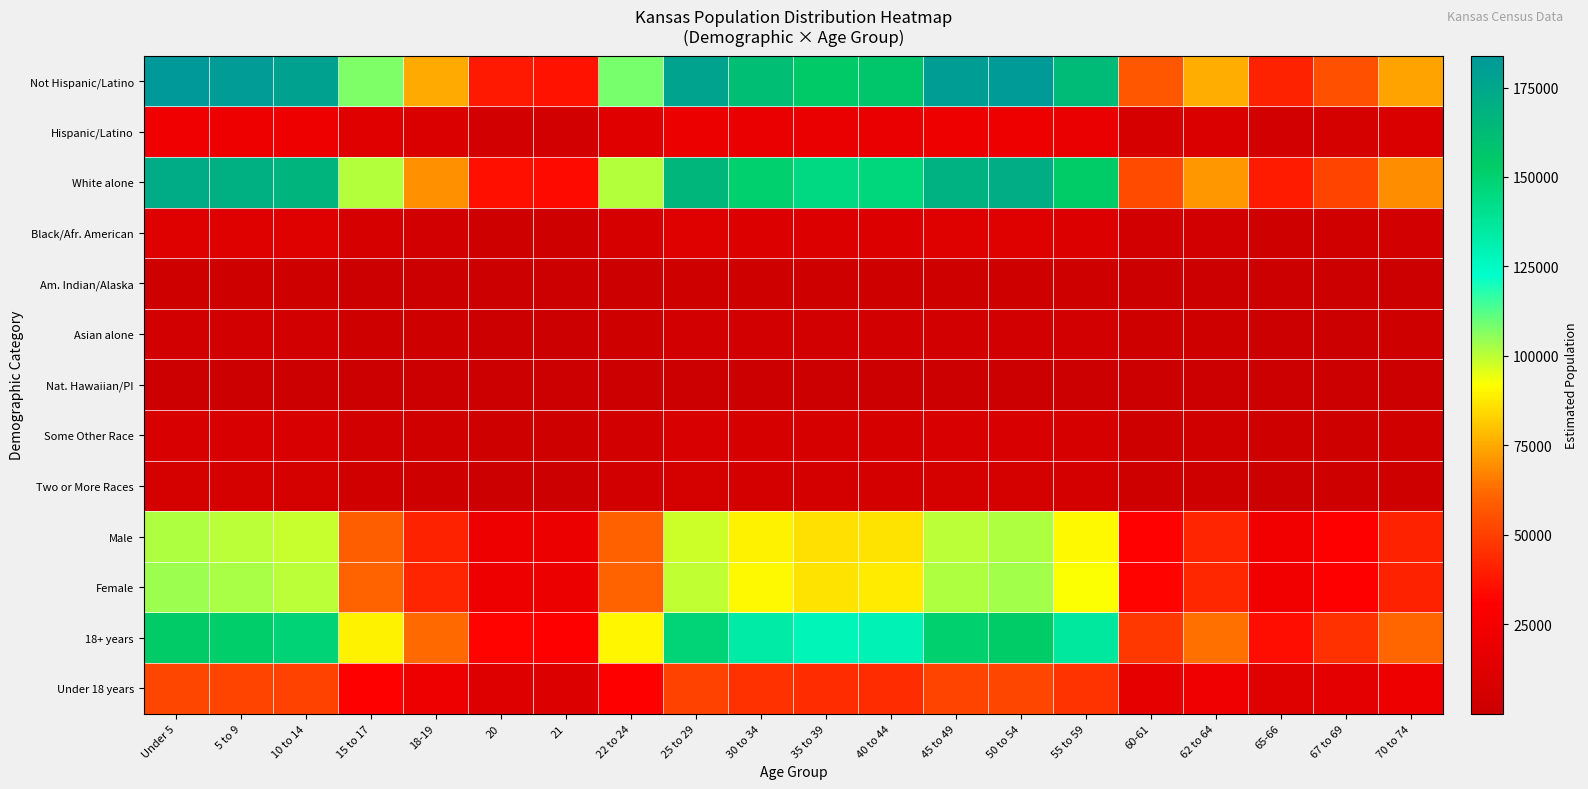

Reading left to right, extract all data points from this chart.

Not Hispanic/Latino: Under 5=183881.9	5 to 9=181157.1	10 to 14=177968.8	15 to 17=107484.3	18-19=74902.3	20=38261.4	21=36626.6	22 to 24=108065.0	25 to 29=176983.6	30 to 34=161014.3	35 to 39=154259.2	40 to 44=155956.7	45 to 49=180605.0	50 to 54=182935.1	55 to 59=163318.5	60-61=56966.2	62 to 64=76127.4	65-66=41676.1	67 to 69=54747.0	70 to 74=73944.0
Hispanic/Latino: Under 5=21610.1	5 to 9=21289.9	10 to 14=20915.2	15 to 17=12631.7	18-19=8802.7	20=4496.6	21=4304.4	22 to 24=12700.0	25 to 29=20799.4	30 to 34=18922.7	35 to 39=18128.8	40 to 44=18328.3	45 to 49=21225.0	50 to 54=21498.9	55 to 59=19193.5	60-61=6694.8	62 to 64=8946.6	65-66=4897.9	67 to 69=6434.0	70 to 74=8690.0
White alone: Under 5=172211.7	5 to 9=169659.9	10 to 14=166673.9	15 to 17=100662.7	18-19=70148.6	20=35833.2	21=34302.1	22 to 24=101206.6	25 to 29=165751.2	30 to 34=150795.5	35 to 39=144469.1	40 to 44=146058.8	45 to 49=169142.8	50 to 54=171325.1	55 to 59=152953.4	60-61=53350.8	62 to 64=71295.9	65-66=39031.2	67 to 69=51272.5	70 to 74=69251.1
Black/Afr. American: Under 5=12090.2	5 to 9=11911.0	10 to 14=11701.4	15 to 17=7067.1	18-19=4924.8	20=2515.7	21=2408.2	22 to 24=7105.2	25 to 29=11636.6	30 to 34=10586.6	35 to 39=10142.5	40 to 44=10254.1	45 to 49=11874.7	50 to 54=12027.9	55 to 59=10738.1	60-61=3745.5	62 to 64=5005.4	65-66=2740.2	67 to 69=3599.6	70 to 74=4861.8
Am. Indian/Alaska: Under 5=2027.5	5 to 9=1997.4	10 to 14=1962.3	15 to 17=1185.1	18-19=825.9	20=421.9	21=403.8	22 to 24=1191.5	25 to 29=1951.4	30 to 34=1775.3	35 to 39=1700.8	40 to 44=1719.6	45 to 49=1991.3	50 to 54=2017.0	55 to 59=1800.7	60-61=628.1	62 to 64=839.4	65-66=459.5	67 to 69=603.6	70 to 74=815.3
Asian alone: Under 5=4880.5	5 to 9=4808.1	10 to 14=4723.5	15 to 17=2852.8	18-19=1988.0	20=1015.5	21=972.1	22 to 24=2868.2	25 to 29=4697.4	30 to 34=4273.5	35 to 39=4094.2	40 to 44=4139.3	45 to 49=4793.5	50 to 54=4855.3	55 to 59=4334.7	60-61=1512.0	62 to 64=2020.5	65-66=1106.1	67 to 69=1453.1	70 to 74=1962.6
Nat. Hawaiian/PI: Under 5=161.2	5 to 9=158.8	10 to 14=156.0	15 to 17=94.2	18-19=65.7	20=33.5	21=32.1	22 to 24=94.7	25 to 29=155.1	30 to 34=141.1	35 to 39=135.2	40 to 44=136.7	45 to 49=158.3	50 to 54=160.4	55 to 59=143.2	60-61=49.9	62 to 64=66.7	65-66=36.5	67 to 69=48.0	70 to 74=64.8
Some Other Race: Under 5=7931.7	5 to 9=7814.2	10 to 14=7676.7	15 to 17=4636.3	18-19=3230.9	20=1650.4	21=1579.9	22 to 24=4661.4	25 to 29=7634.2	30 to 34=6945.4	35 to 39=6654.0	40 to 44=6727.2	45 to 49=7790.4	50 to 54=7890.9	55 to 59=7044.7	60-61=2457.2	62 to 64=3283.8	65-66=1797.7	67 to 69=2361.5	70 to 74=3189.6
Two or More Races: Under 5=6189.2	5 to 9=6097.5	10 to 14=5990.2	15 to 17=3617.8	18-19=2521.1	20=1287.8	21=1232.8	22 to 24=3637.3	25 to 29=5957.0	30 to 34=5419.5	35 to 39=5192.2	40 to 44=5249.3	45 to 49=6078.9	50 to 54=6157.3	55 to 59=5497.1	60-61=1917.4	62 to 64=2562.3	65-66=1402.8	67 to 69=1842.7	70 to 74=2488.9
Male: Under 5=101942.9	5 to 9=100432.3	10 to 14=98664.7	15 to 17=59588.5	18-19=41525.4	20=21211.9	21=20305.5	22 to 24=59910.5	25 to 29=98118.5	30 to 34=89265.2	35 to 39=85520.2	40 to 44=86461.3	45 to 49=100126.2	50 to 54=101418.0	55 to 59=90542.7	60-61=31581.7	62 to 64=42204.5	65-66=23105.0	67 to 69=30351.4	70 to 74=40994.0
Female: Under 5=103549.1	5 to 9=102014.7	10 to 14=100219.3	15 to 17=60527.5	18-19=42179.6	20=21546.1	21=20625.5	22 to 24=60854.5	25 to 29=99664.5	30 to 34=90671.8	35 to 39=86867.8	40 to 44=87823.7	45 to 49=101703.8	50 to 54=103016.0	55 to 59=91969.3	60-61=32079.3	62 to 64=42869.5	65-66=23469.0	67 to 69=30829.6	70 to 74=41640.0
18+ years: Under 5=153135.2	5 to 9=150866.0	10 to 14=148210.8	15 to 17=89511.9	18-19=62378.0	20=31863.8	21=30502.3	22 to 24=89995.6	25 to 29=147390.4	30 to 34=134091.3	35 to 39=128465.7	40 to 44=129879.3	45 to 49=150406.2	50 to 54=152346.8	55 to 59=136010.2	60-61=47441.0	62 to 64=63398.2	65-66=34707.5	67 to 69=45592.8	70 to 74=61579.9
Under 18 years: Under 5=52356.8	5 to 9=51581.0	10 to 14=50673.2	15 to 17=30604.1	18-19=21327.0	20=10894.2	21=10428.7	22 to 24=30769.4	25 to 29=50392.6	30 to 34=45845.7	35 to 39=43922.3	40 to 44=44405.7	45 to 49=51423.8	50 to 54=52087.2	55 to 59=46501.8	60-61=16220.0	62 to 64=21675.8	65-66=11866.5	67 to 69=15588.2	70 to 74=21054.1